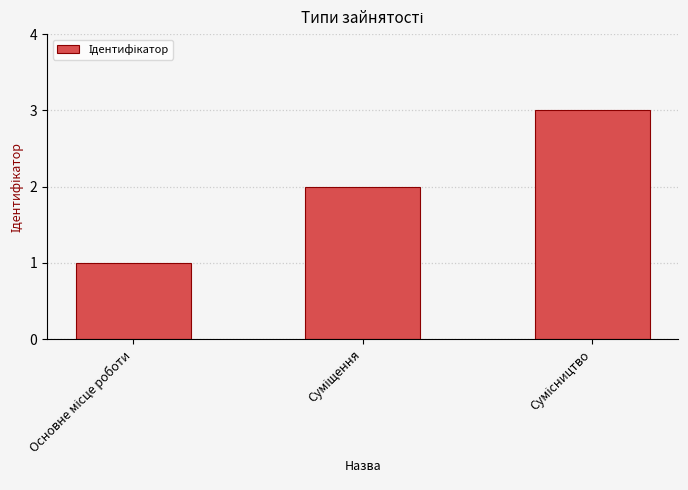

What is the value of the 1st bar from the left?

1